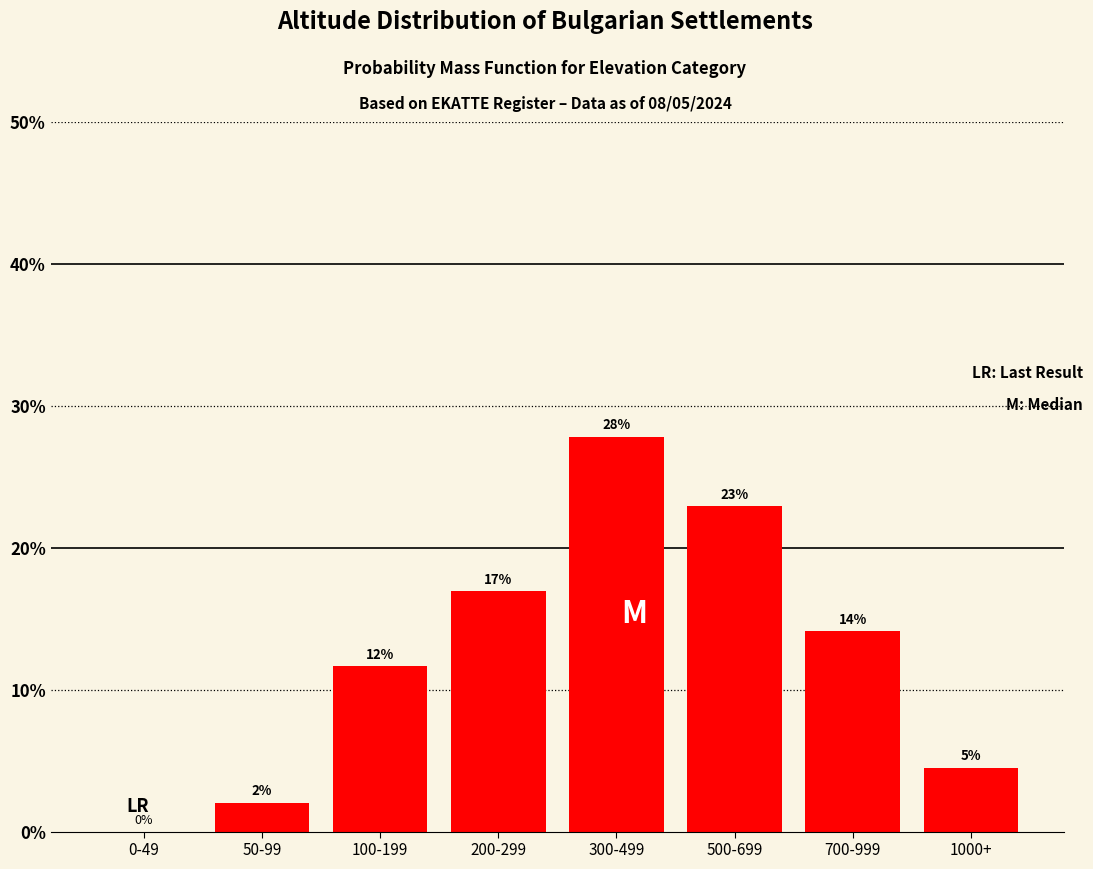

The chart shows a value of 40.0 at 500-699. True or false?

False